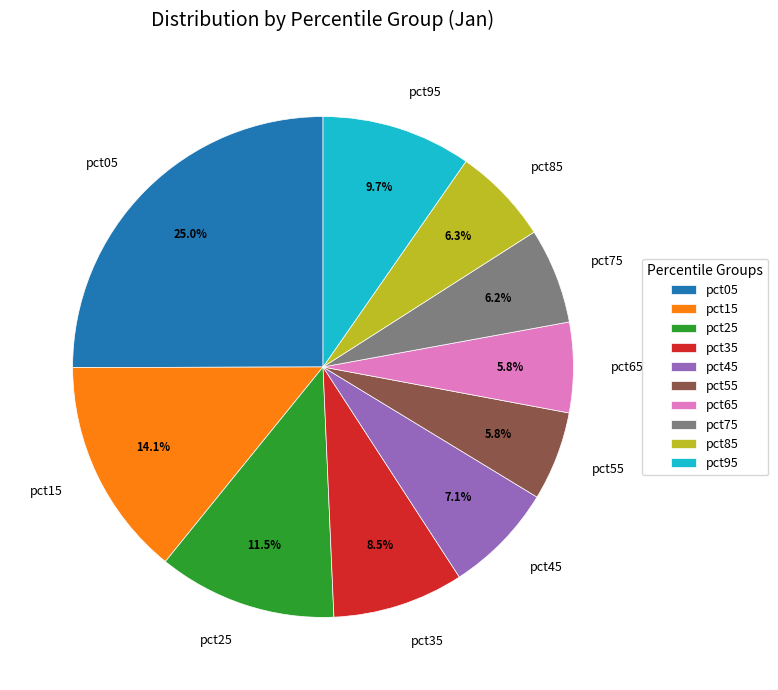

Is pct65 the majority of the pie?

No